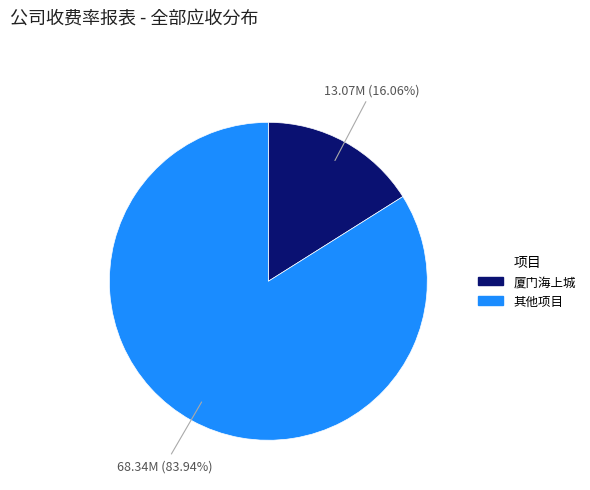

Is there any slice that represents more than half of the pie?

Yes